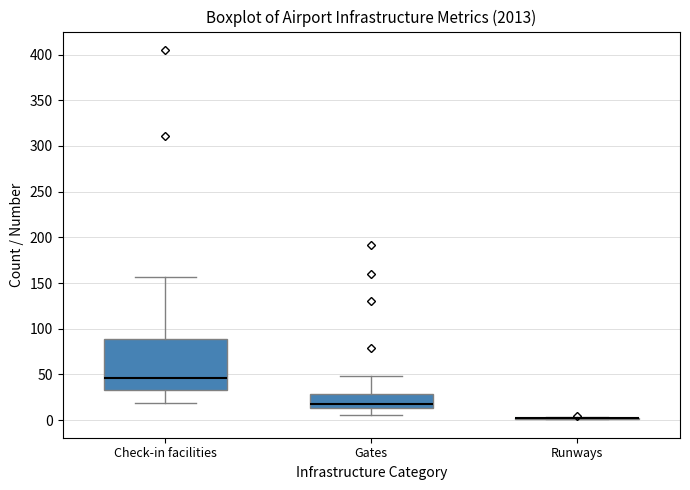

Reading left to right, read every box against the y-axis: the position of its median line, the range the box covers, and the ends of its whiskers. The values are not printed on the chart, so give them approximately, as read against the axis.

Check-in facilities: median 45, box 35 to 90, whiskers 20 to 155
Gates: median 20, box 15 to 30, whiskers 5 to 50
Runways: box collapsed to a line at 0, whiskers 0 to 5